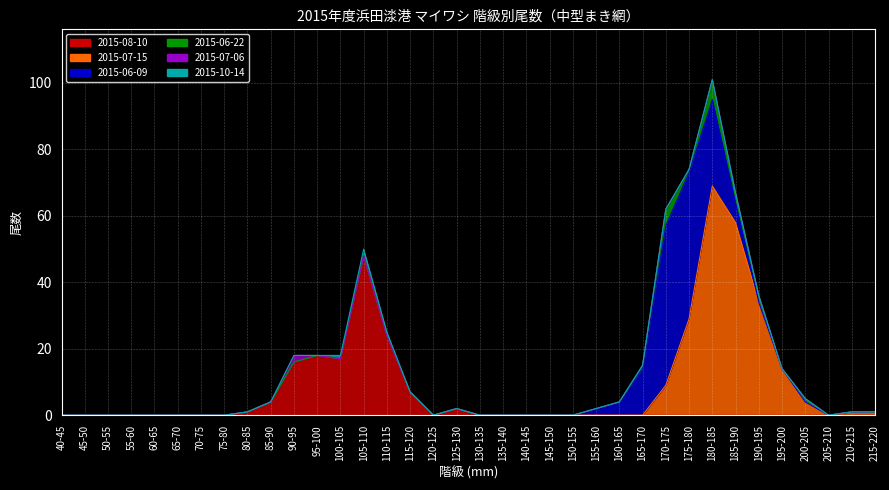

What are all the series names shown in the legend?

2015-08-10, 2015-07-15, 2015-06-09, 2015-06-22, 2015-07-06, 2015-10-14